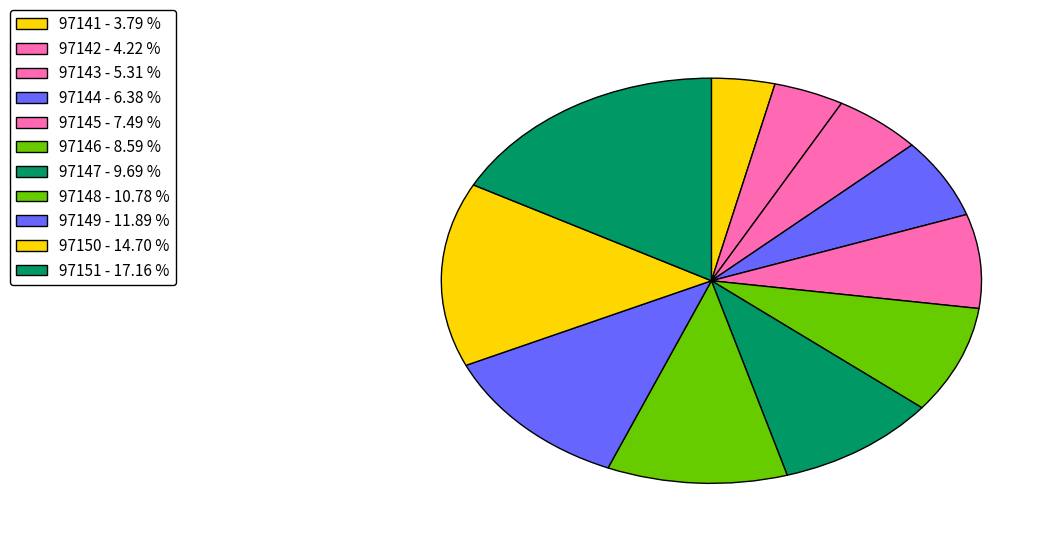

Count the number of slices in the pie.

11